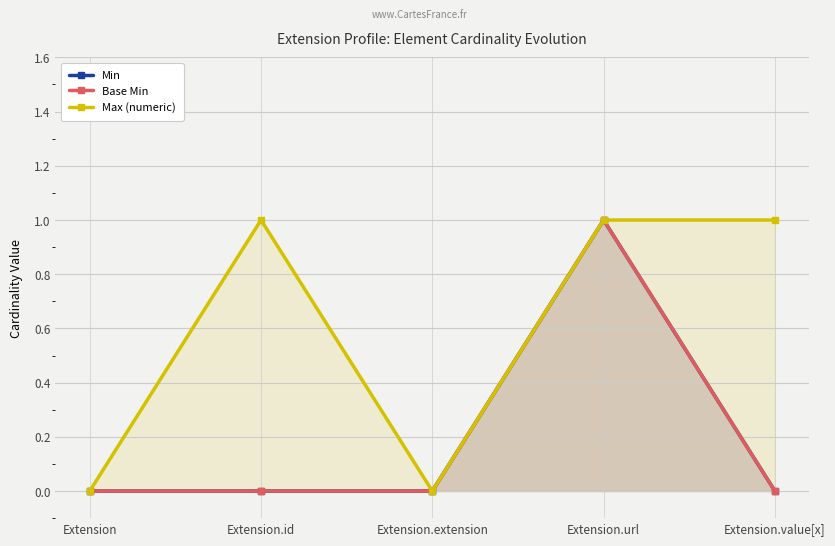

True or false: Min and Max (numeric) cross at least once.

False